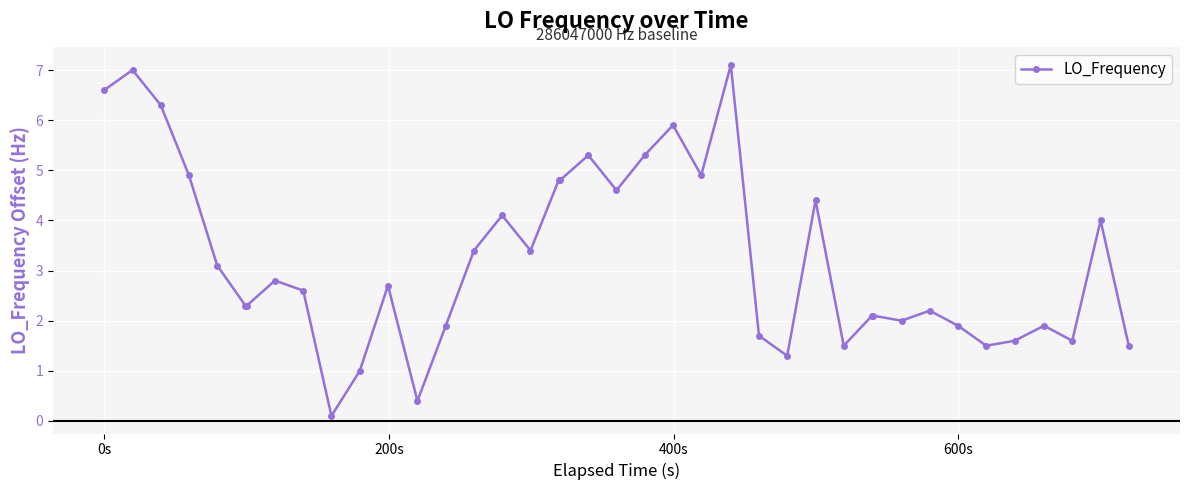

True or false: there are more than 0 points higher than both neighbors.

True